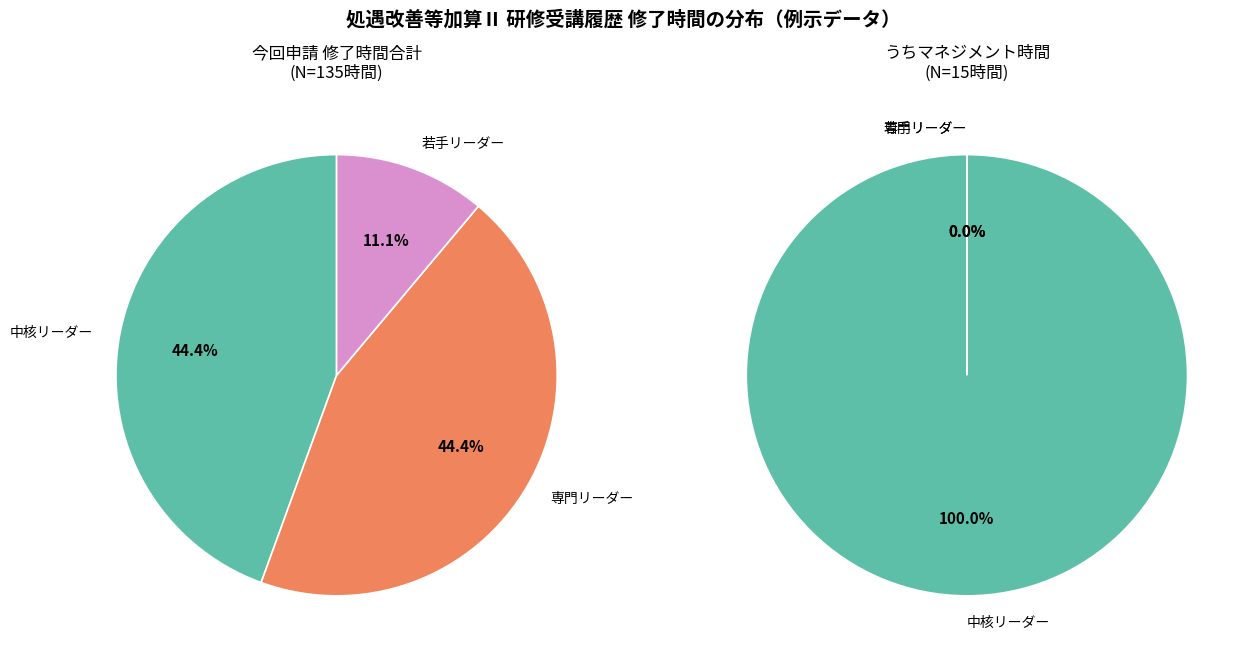

How many segments does this pie chart have?

3